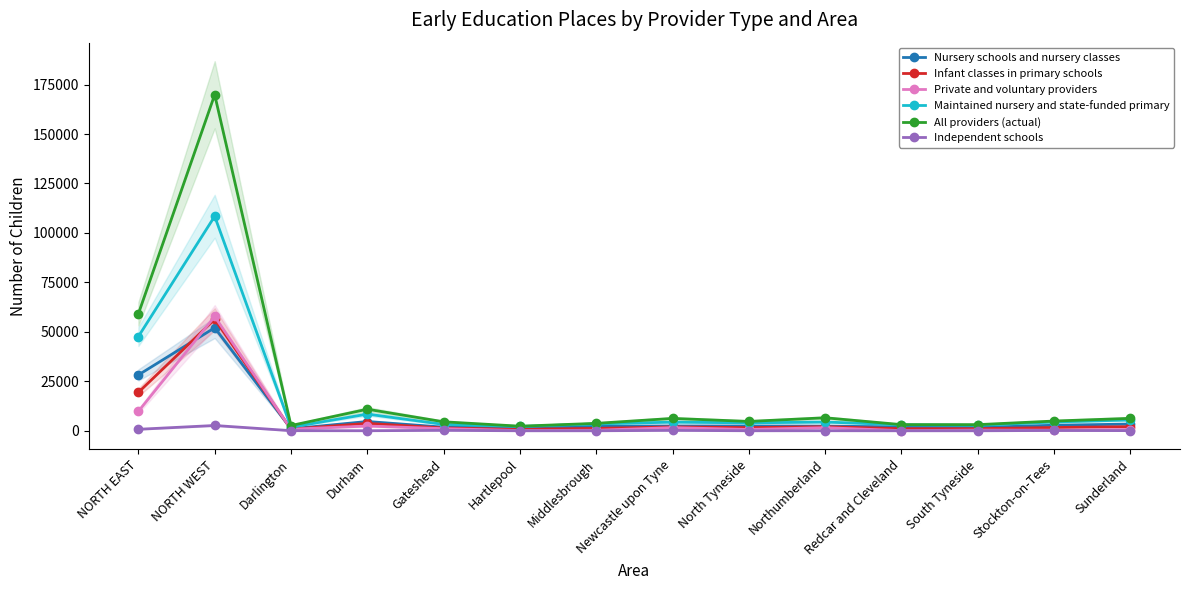

How many data points in Maintained nursery and state-funded primary are less than 4383?

7